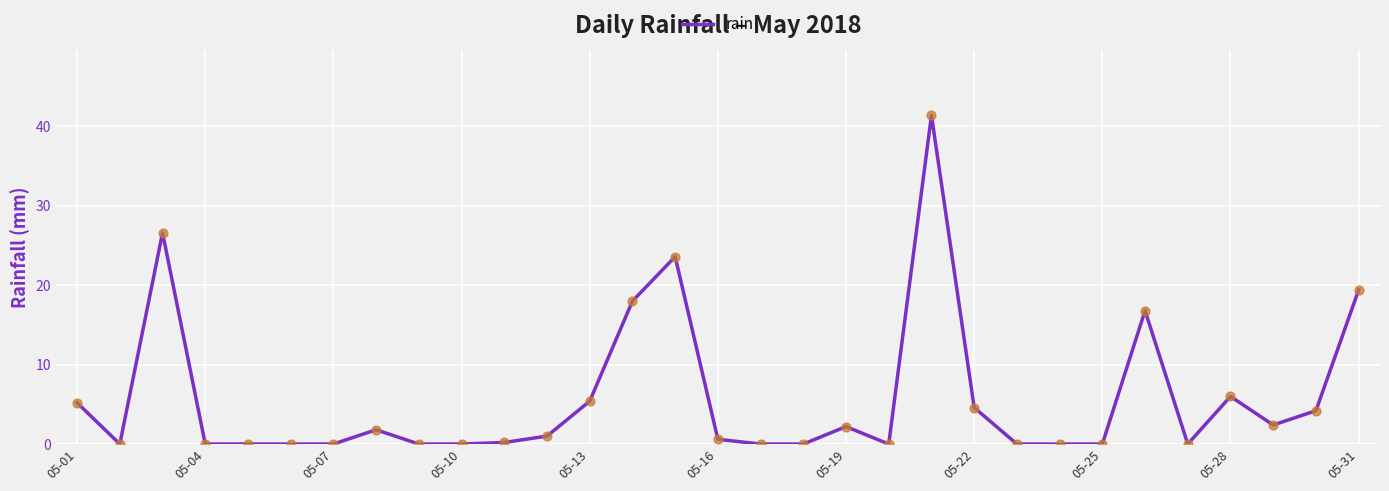

What is the difference between the maximum and minimum values?

41.4